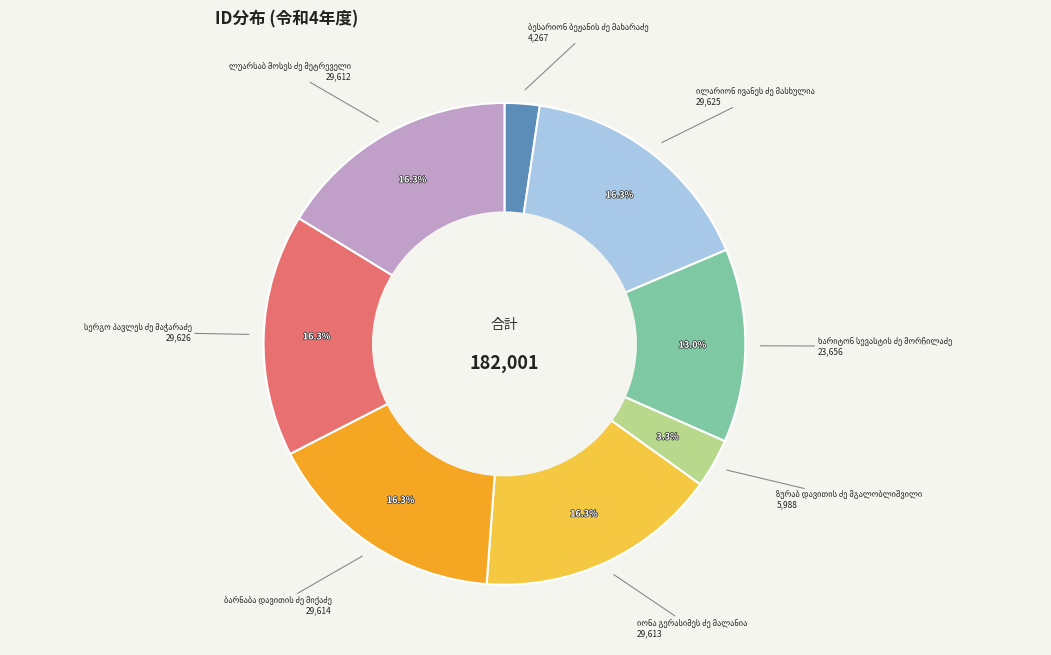

Is there any slice that represents more than half of the pie?

No